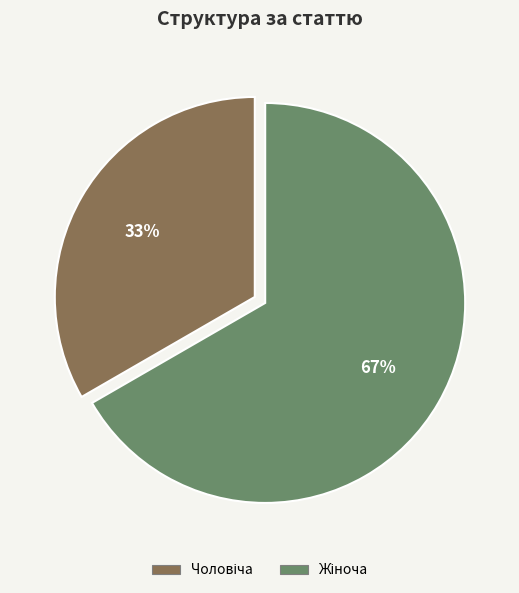

Does any single category account for the majority?

Yes